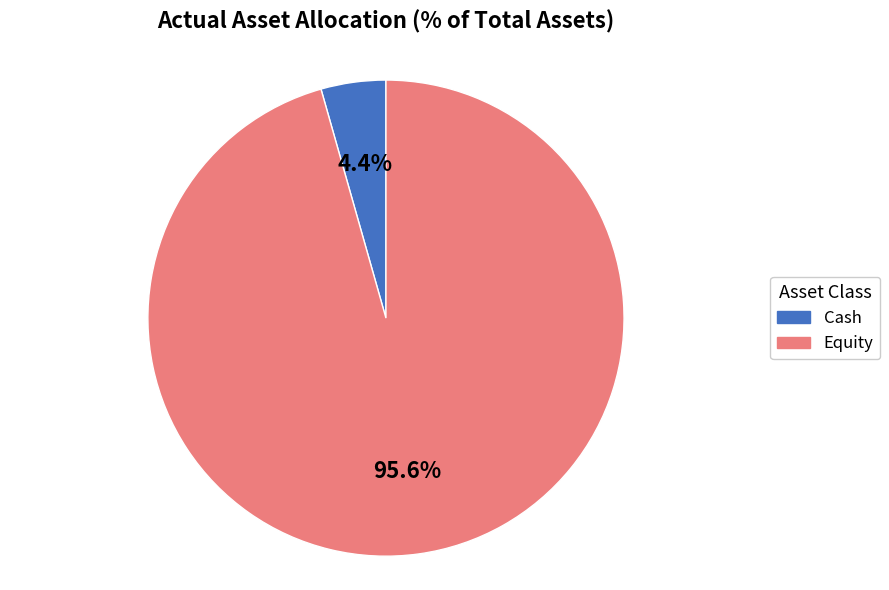

To the nearest percent, what is the average slice percentage?

50%